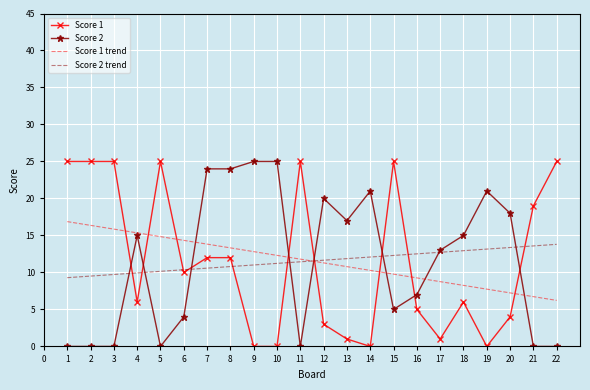

What are all the series names shown in the legend?

Score 1, Score 2, Score 1 trend, Score 2 trend